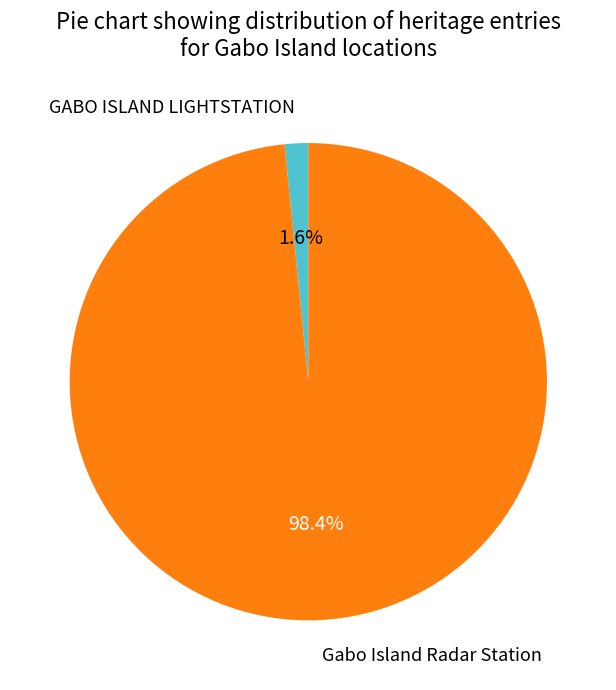

Between Gabo Island Radar Station and GABO ISLAND LIGHTSTATION, which is larger?

Gabo Island Radar Station